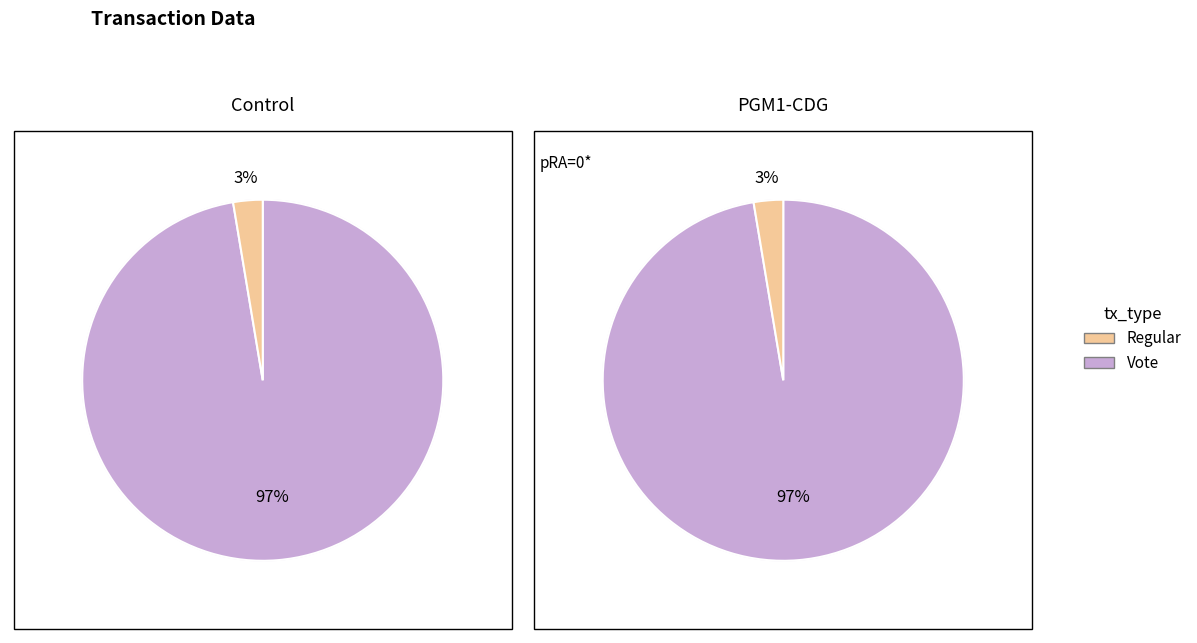

How many slices are in this pie chart?

2